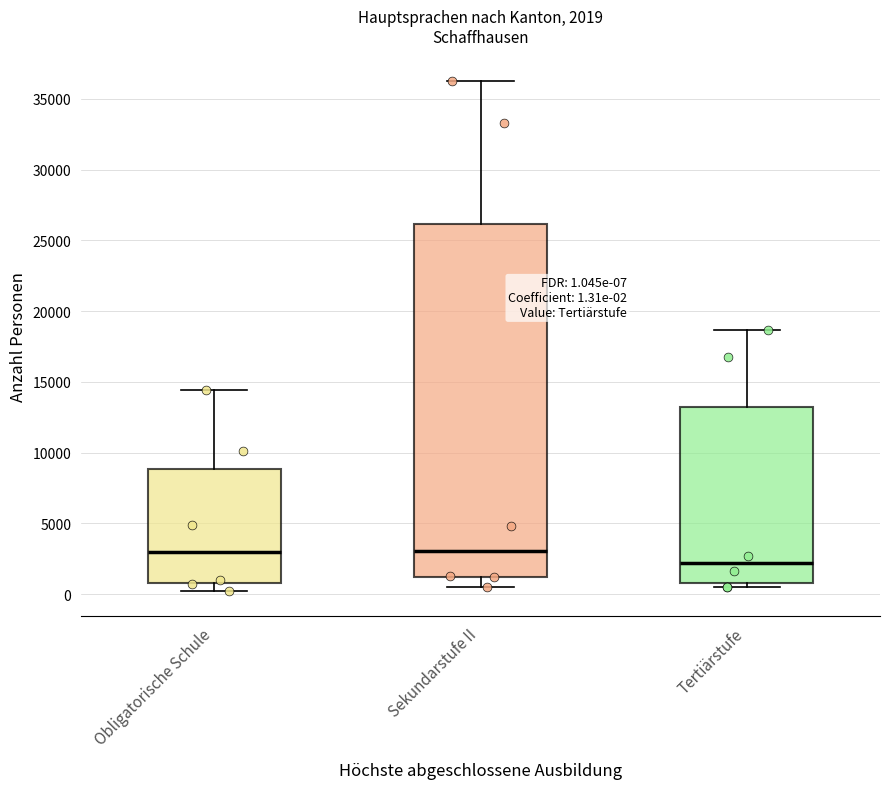

Comparing the boxes themselves (not the whiskers), which one is the tallest?

Sekundarstufe II